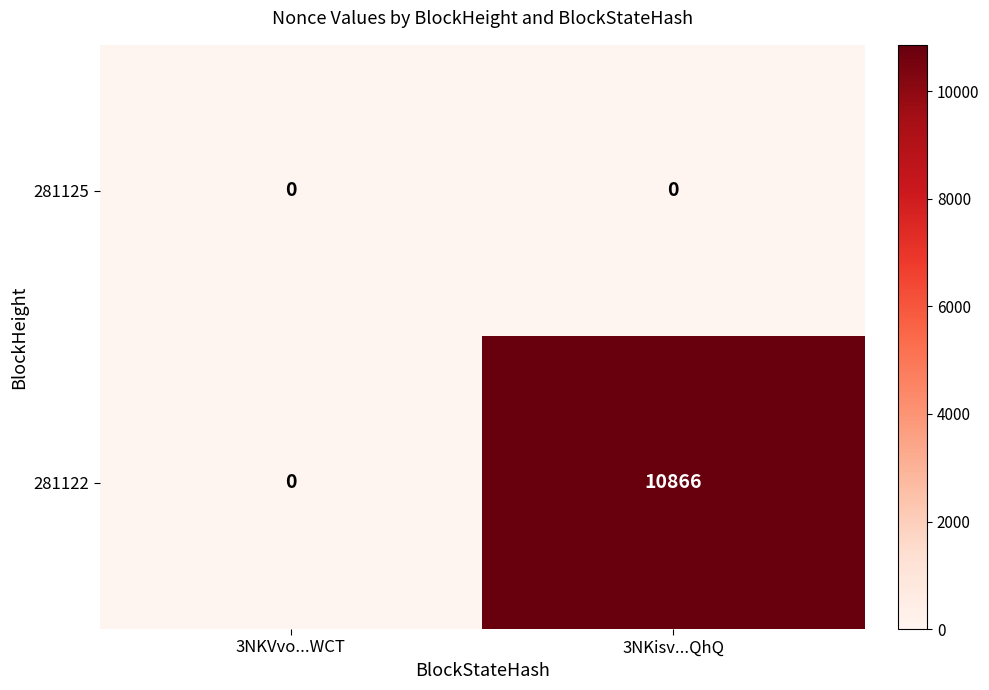

At 3NKisv...QhQ, list the series in order from largest to smallest.

281122, 281125